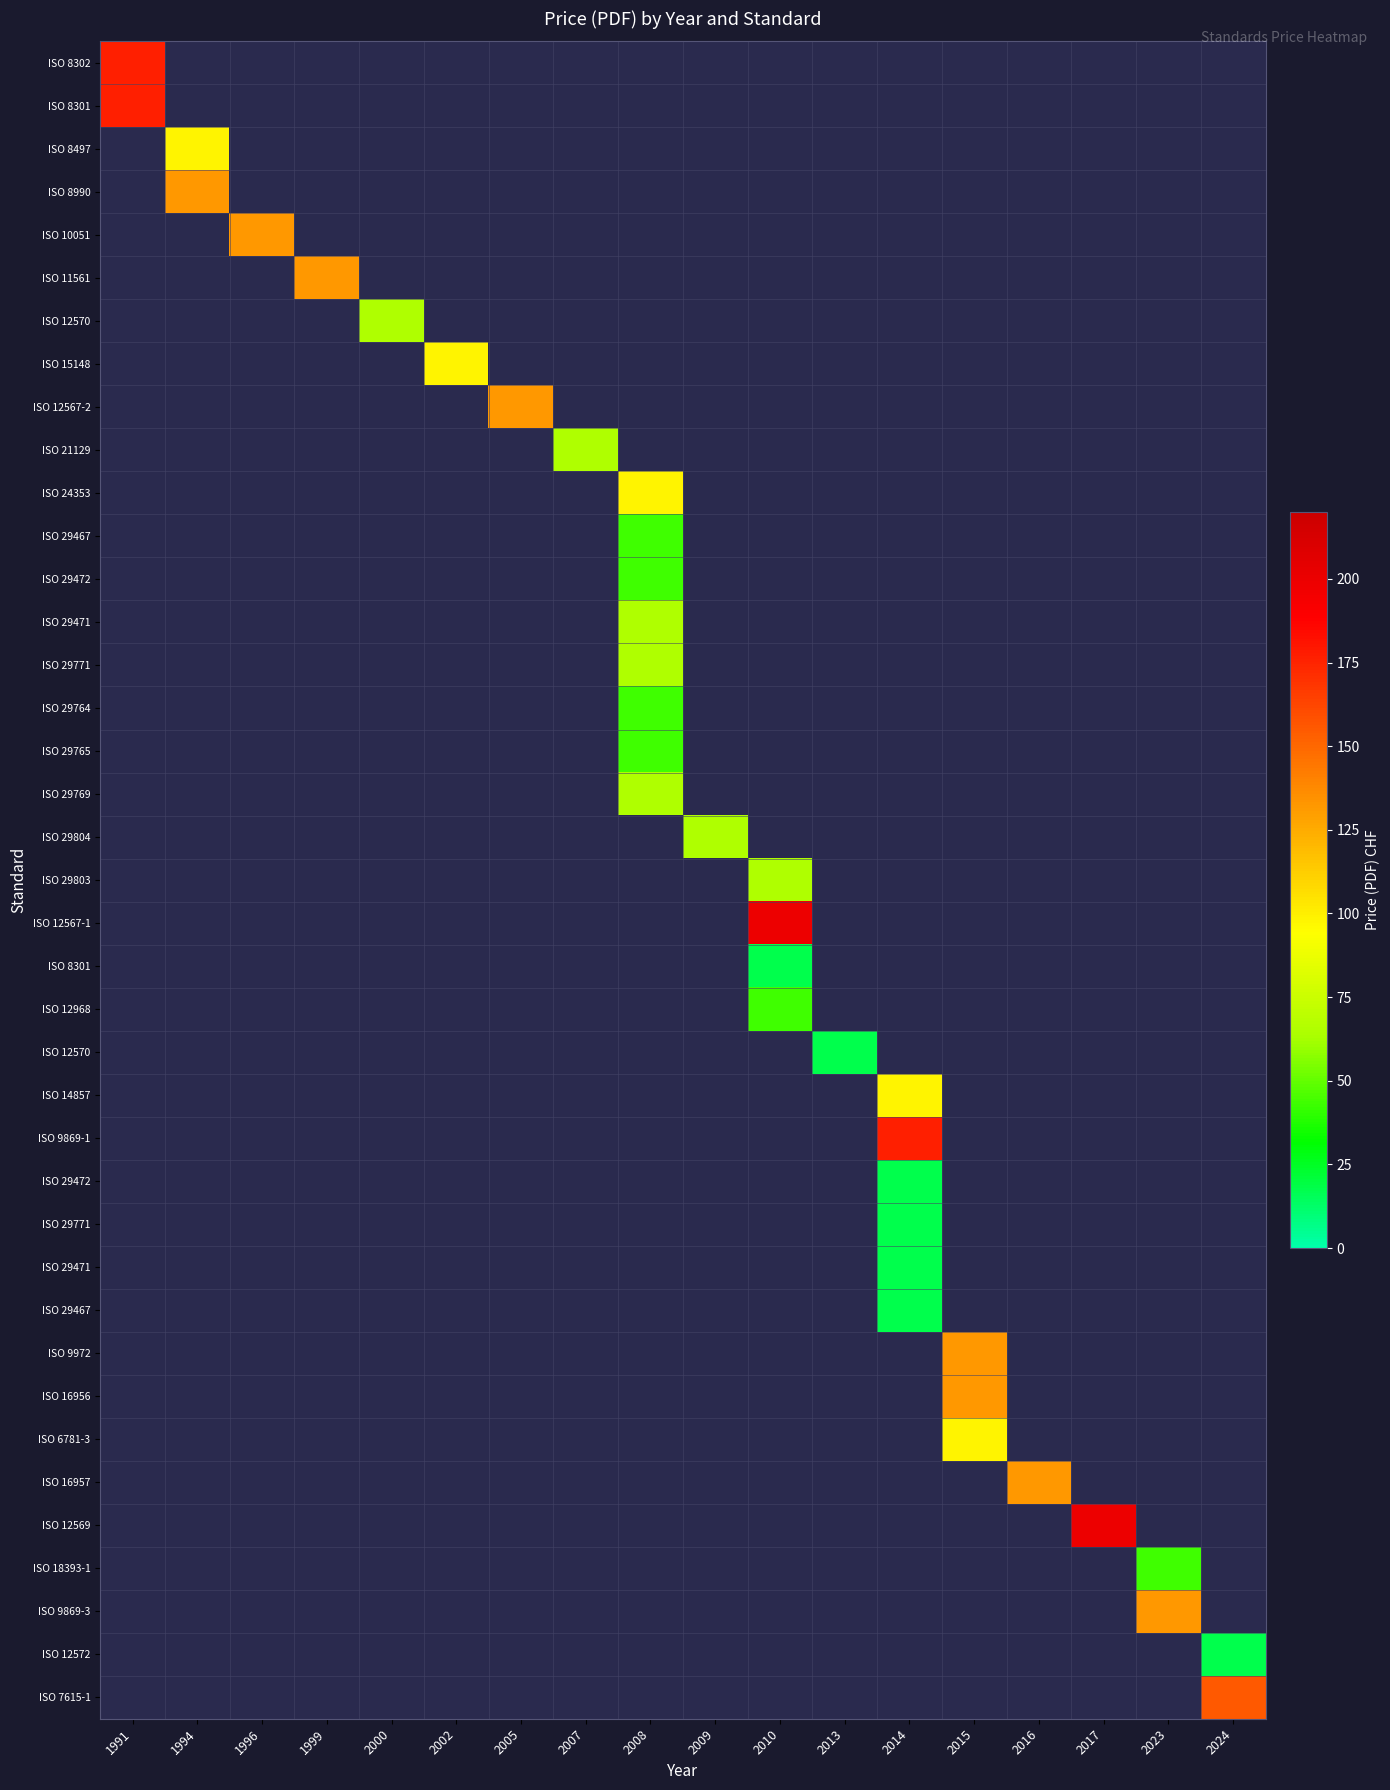

Which label corresponds to the smallest value in the chart?

2010